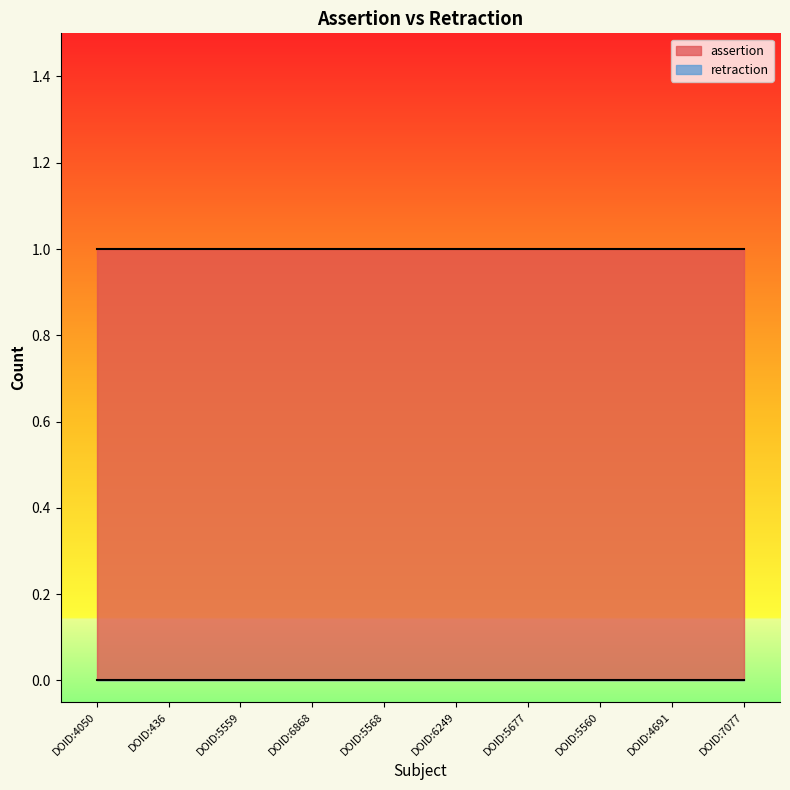

What is the label of the 3rd point from the left?

DOID:5559